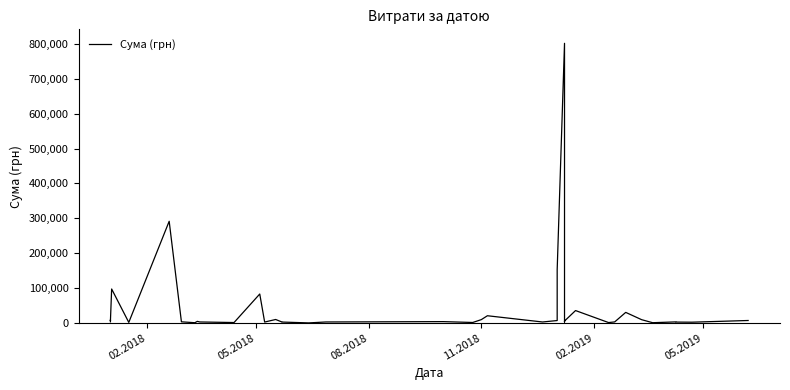

Where does the data first go above 3195?

02.2018